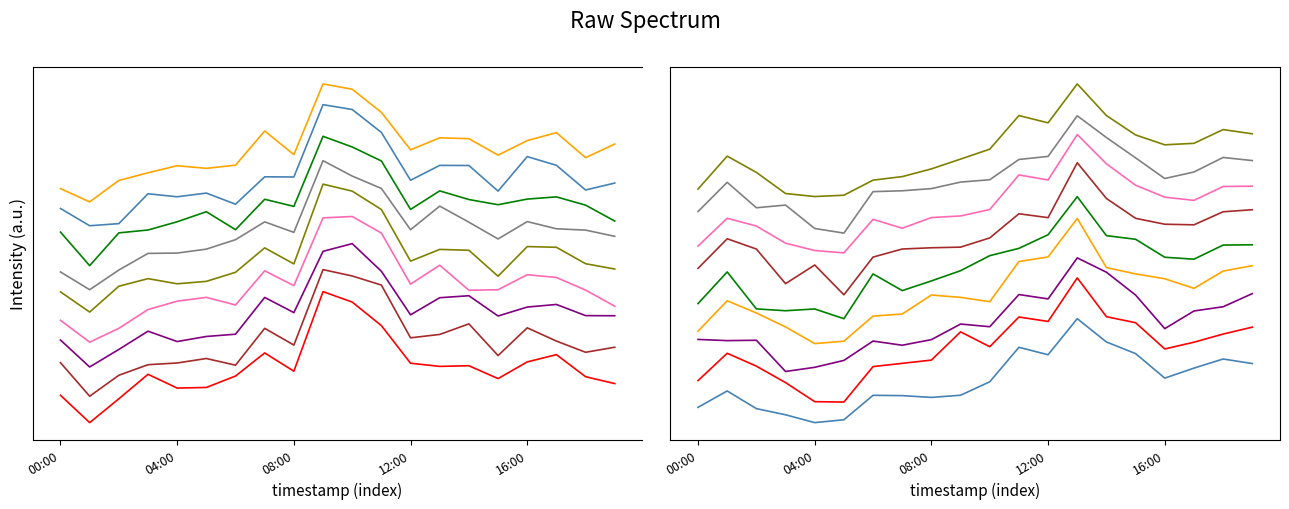

Between 04:00 and 18:00, which series saw the biggest shift?

pressure